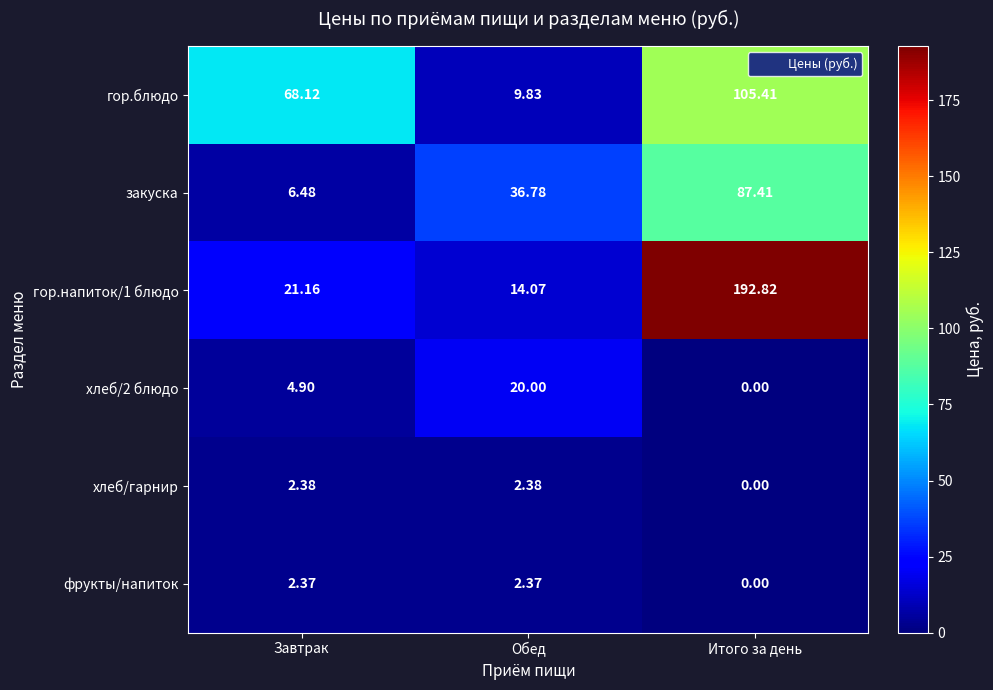

What is the spread (max minus min) of values at Итого за день?

192.8